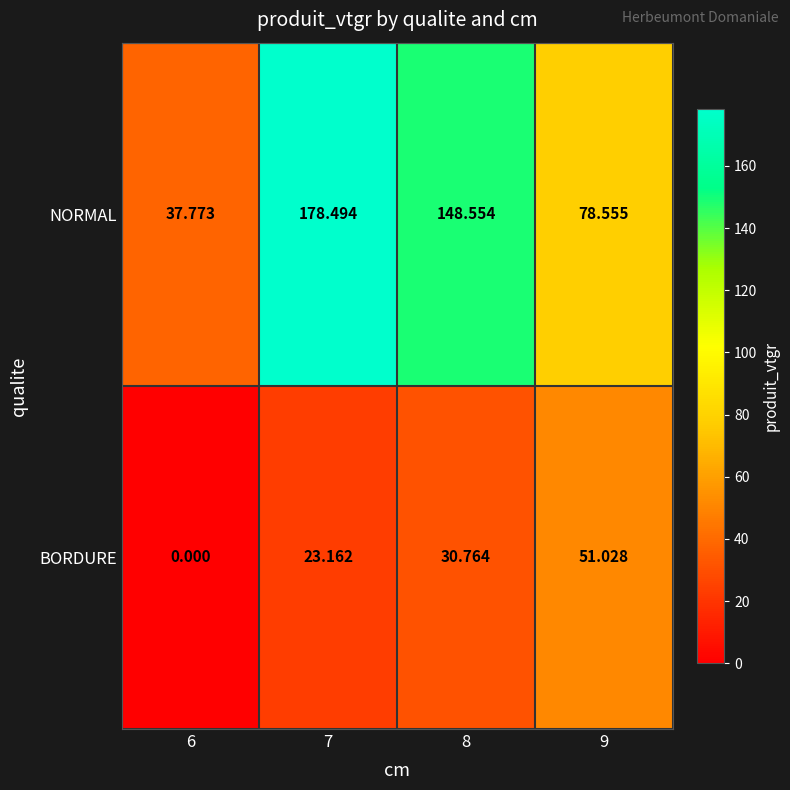

Rank the series by their maximum value, from lowest to highest.

BORDURE, NORMAL